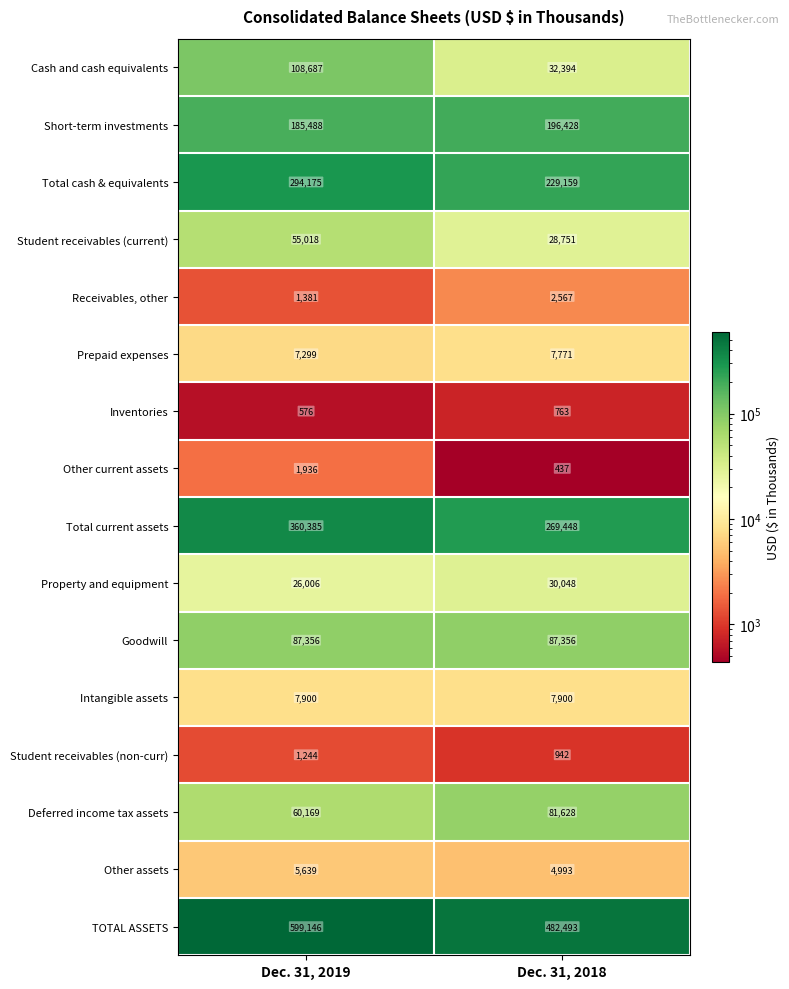

True or false: Student receivables (current) has a value of 10983 at Dec. 31, 2018.

False